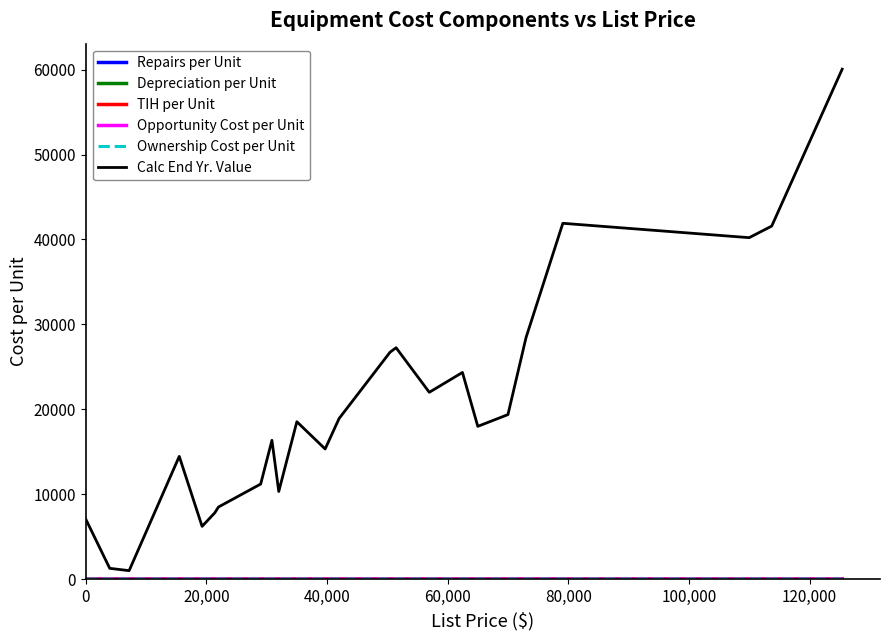

In Ownership Cost per Unit, how many points are lower than both neighbors (excluding endpoints)?

4